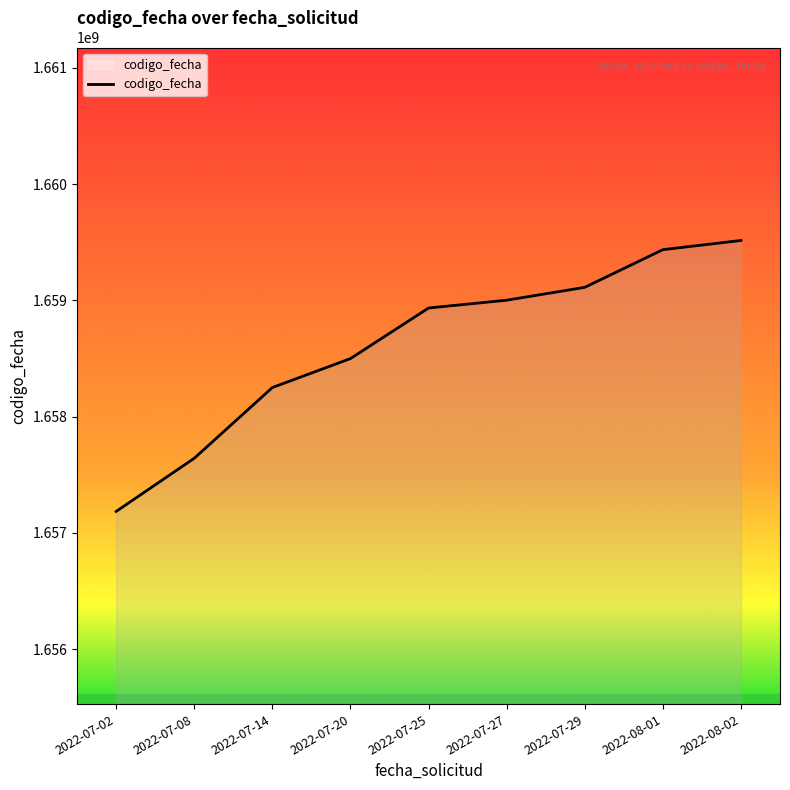

Approximately how many times larger is the value at 2022-08-01 compared to 2022-07-25?

1.0